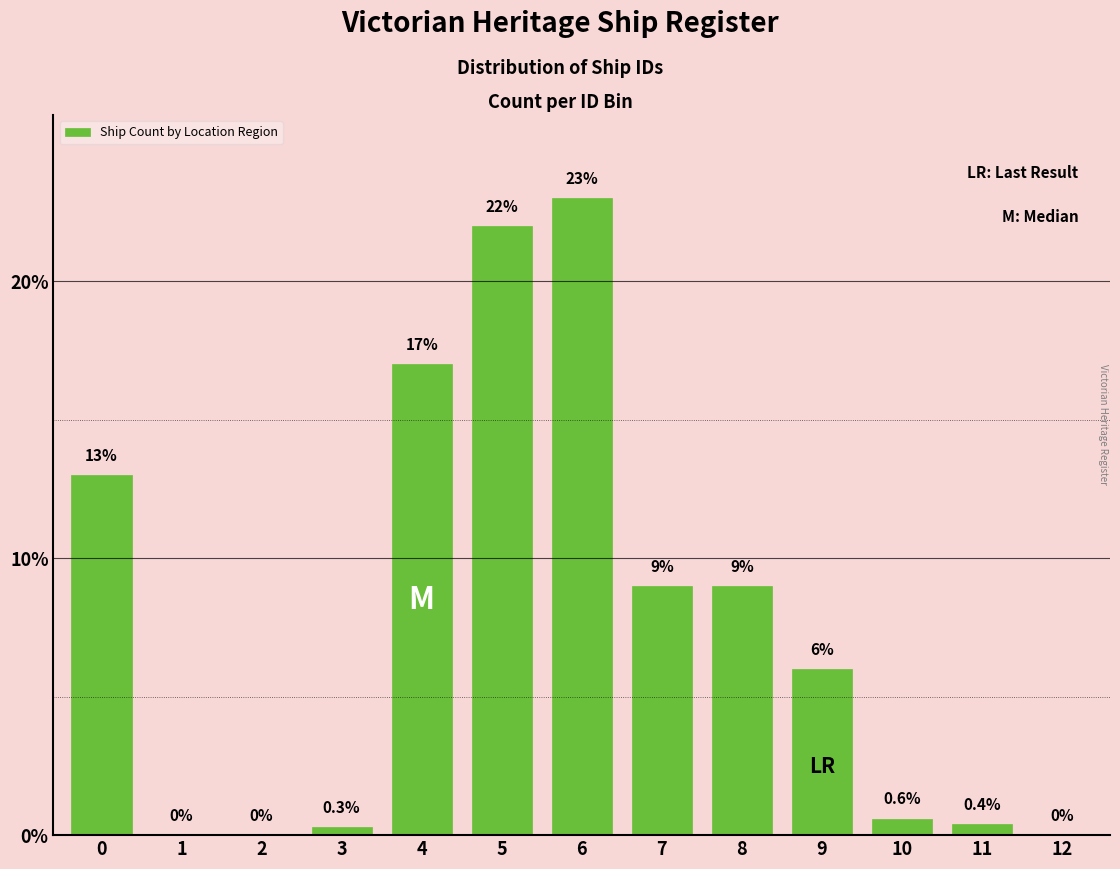

Reading left to right, what are all the values shown in this chart?

0=13.0	1=0.0	2=0.0	3=0.3	4=17.0	5=22.0	6=23.0	7=9.0	8=9.0	9=6.0	10=0.6	11=0.4	12=0.0